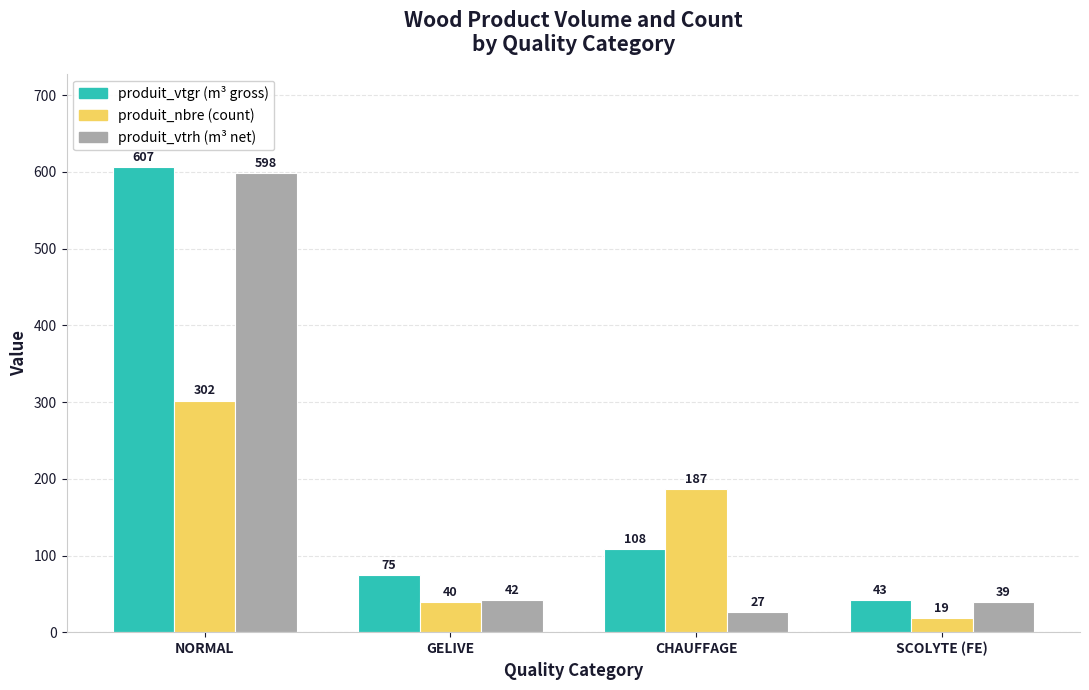

At which category is the sum across all series the highest?

NORMAL